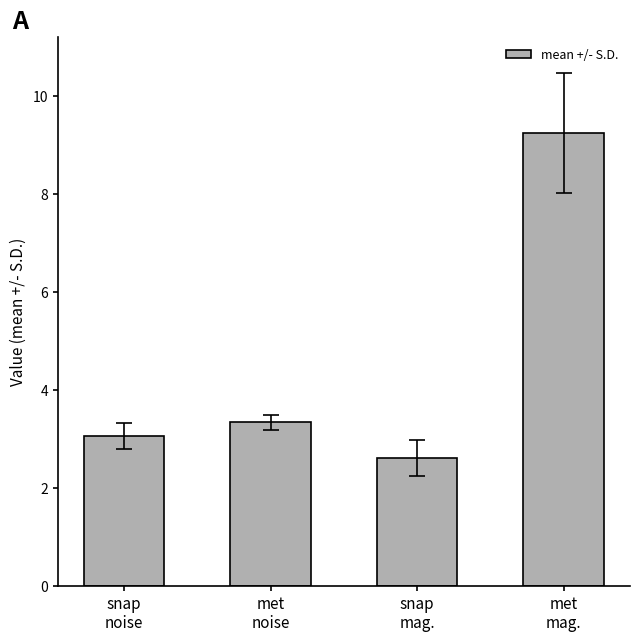

What is the change in value from met
noise to snap
mag.?

-0.7